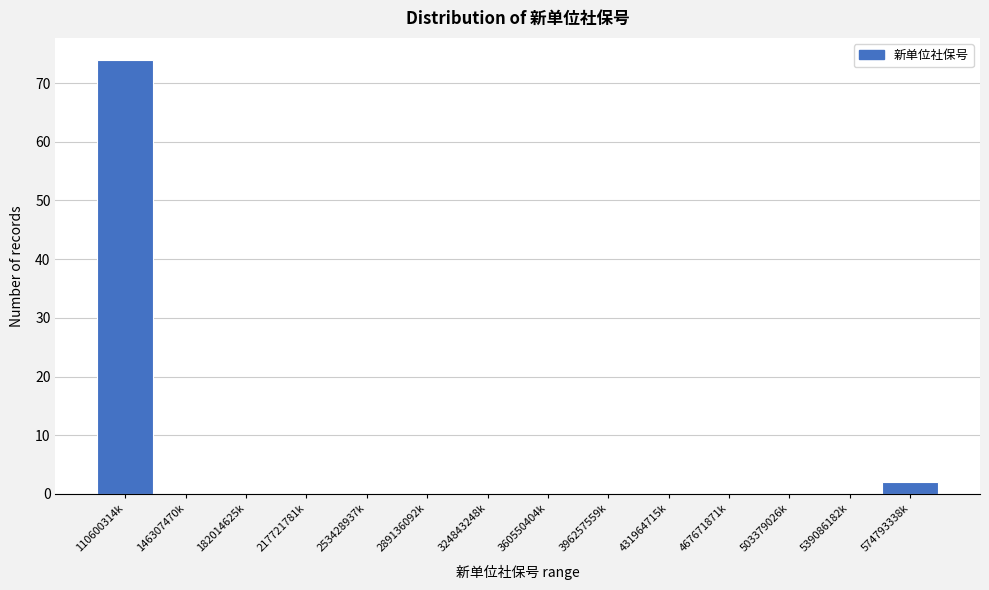

What is the sum of all values?

76